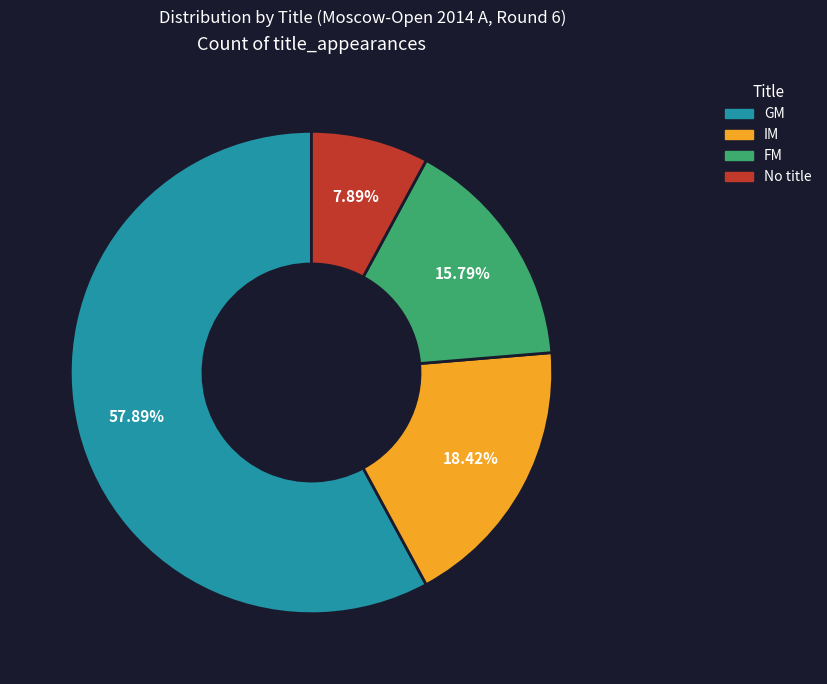

How many segments does this pie chart have?

4